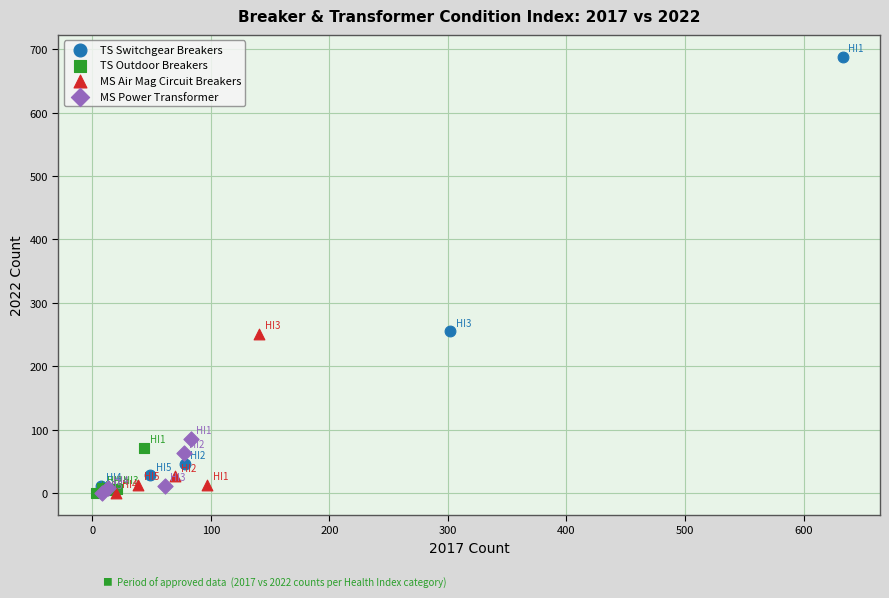

Which series contains the highest Y value?

TS Switchgear Breakers